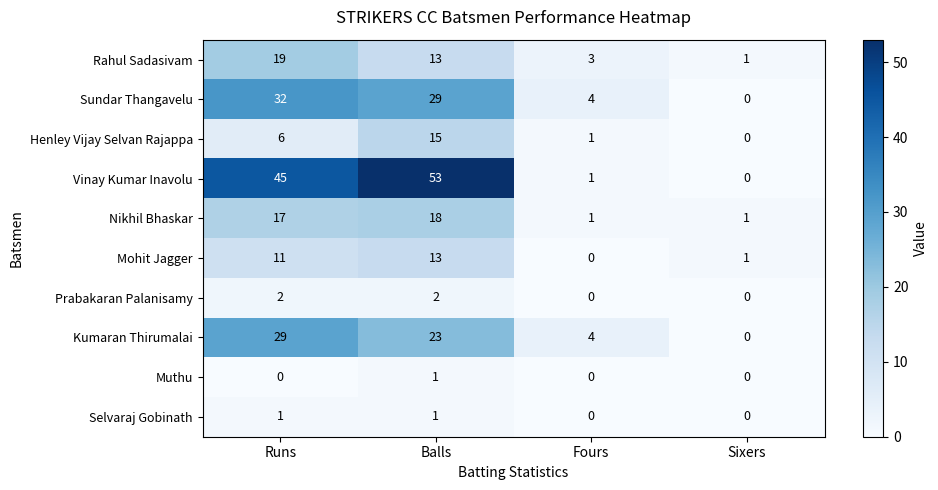

Between Runs and Balls, which series saw the biggest shift?

Henley Vijay Selvan Rajappa